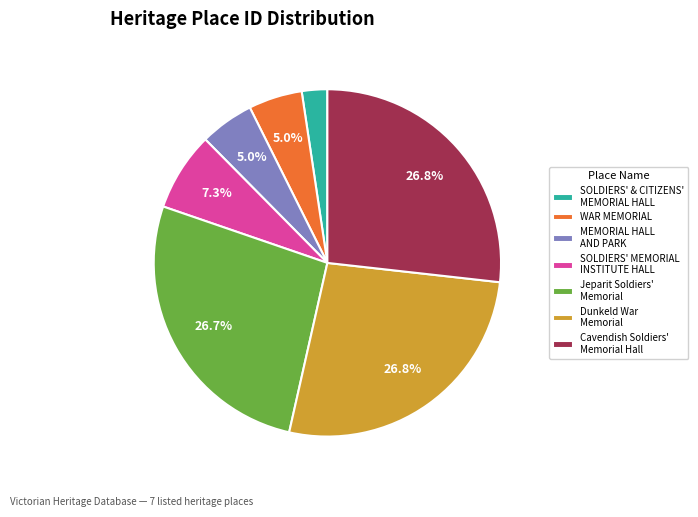

Combined, what portion of the pie is WAR MEMORIAL and Cavendish Soldiers' Memorial Hall?

31.8%